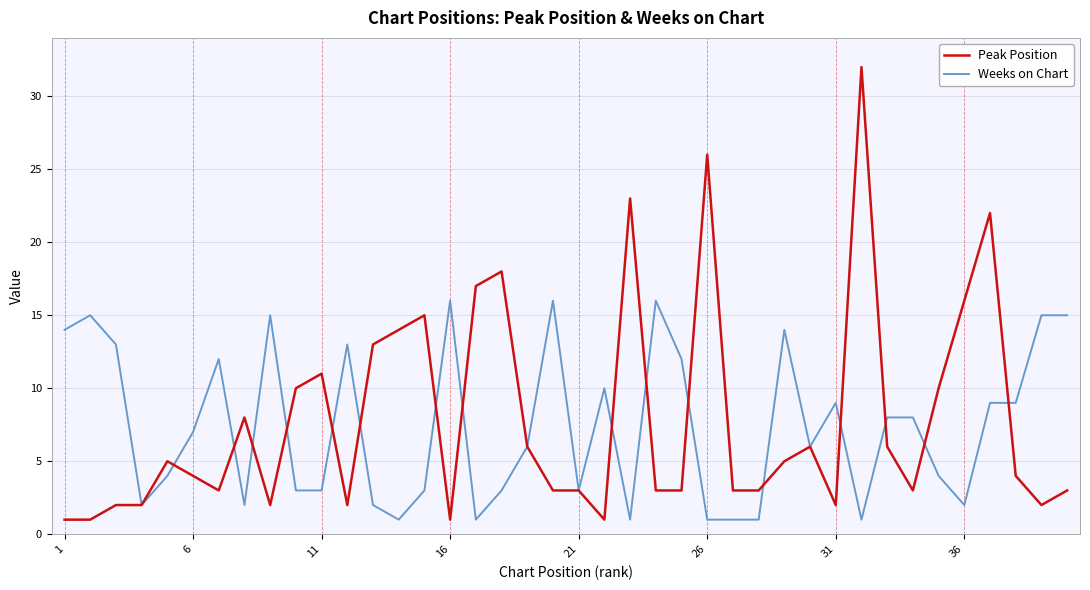

List the series in order of their peak value, highest first.

Peak Position, Weeks on Chart